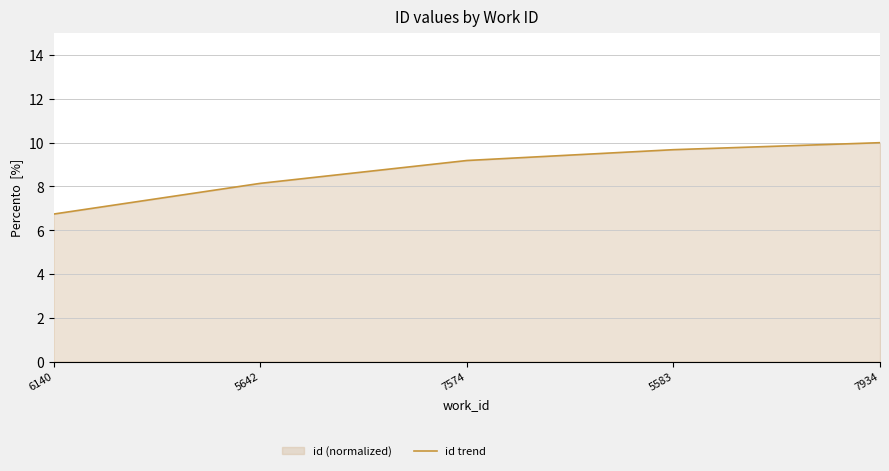

What is the sum of the values at 5583 and 7574?

18.9